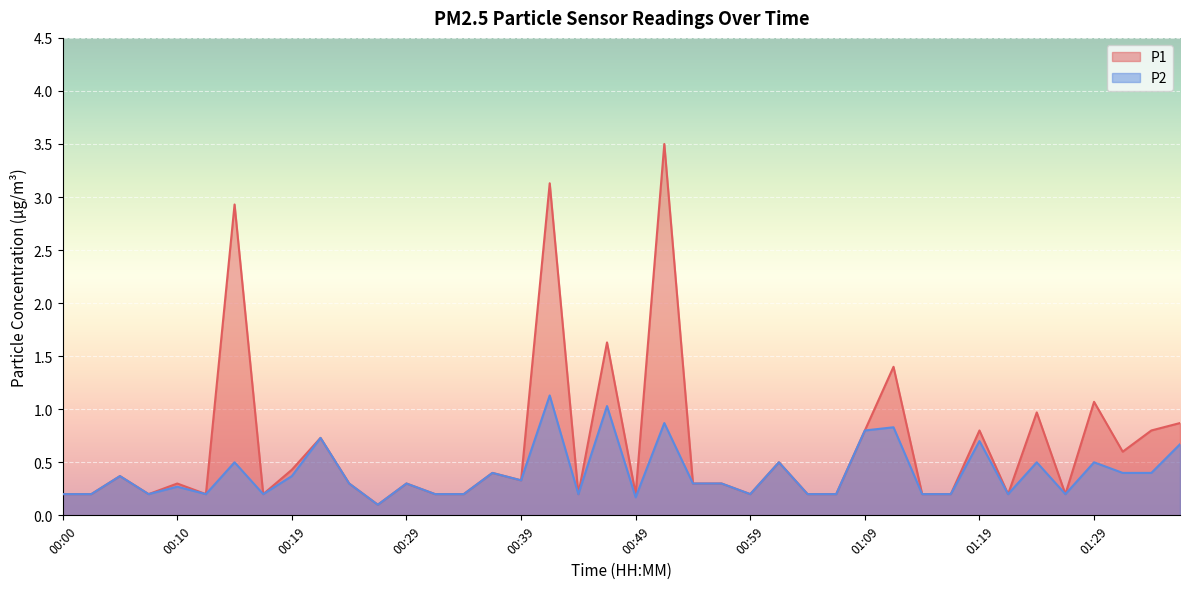

Count the number of data series in this chart.

2